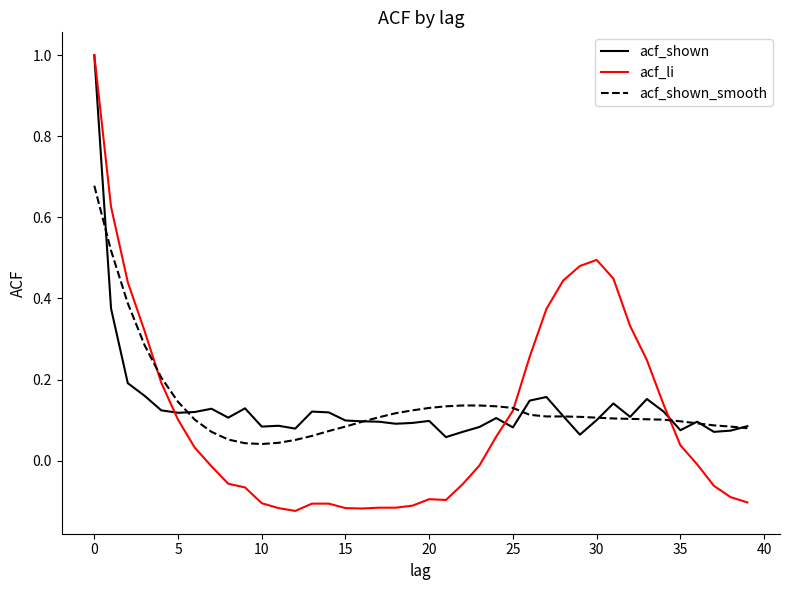

Which series has the largest range (max minus min)?

acf_li